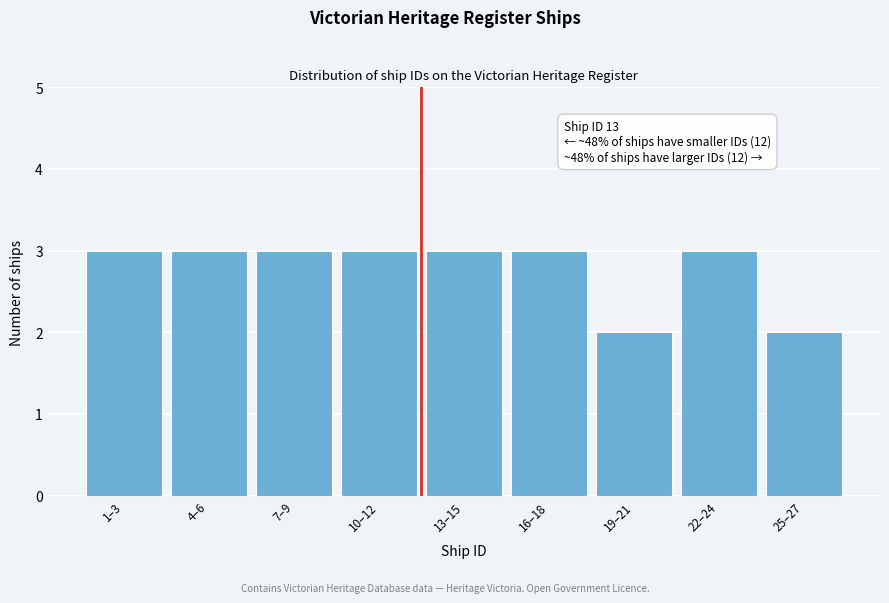

Reading left to right, list all the values displayed in this chart.

1–3=3	4–6=3	7–9=3	10–12=3	13–15=3	16–18=3	19–21=2	22–24=3	25–27=2